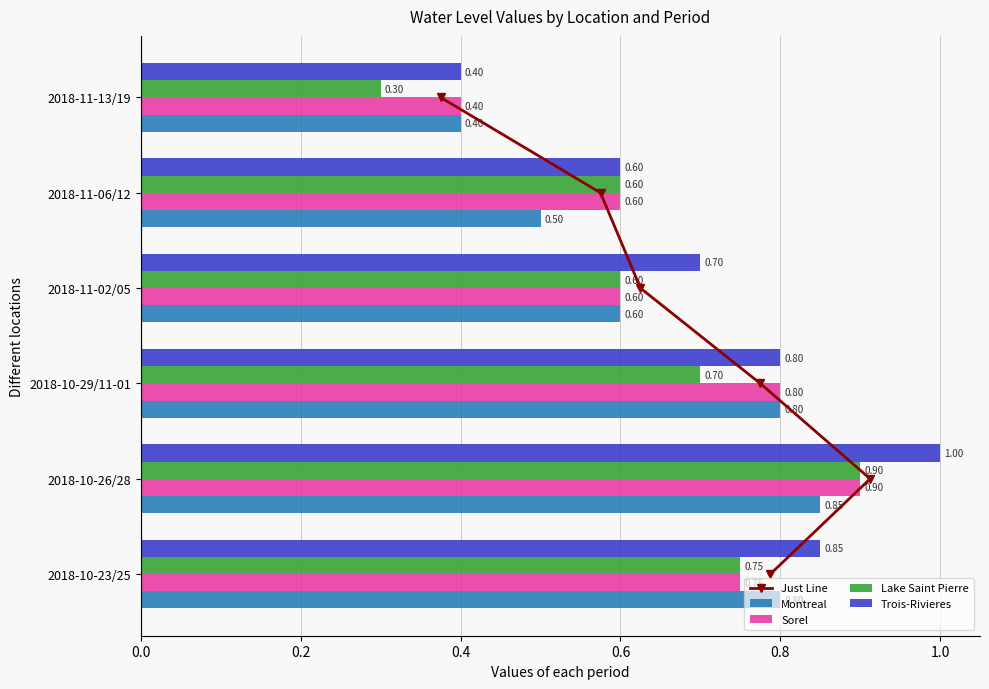

What is the approximate value of Trois-Rivieres at 2018-11-06/12?

0.6